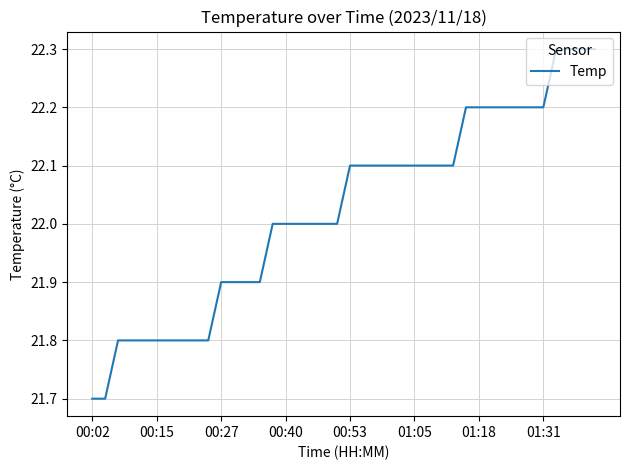

What is the greatest value displayed?

22.3